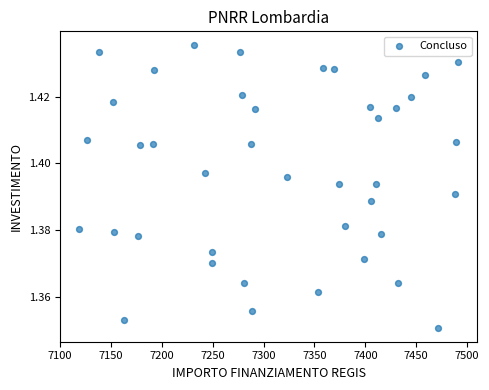

What is the range of X values (max minus min)?

372.7